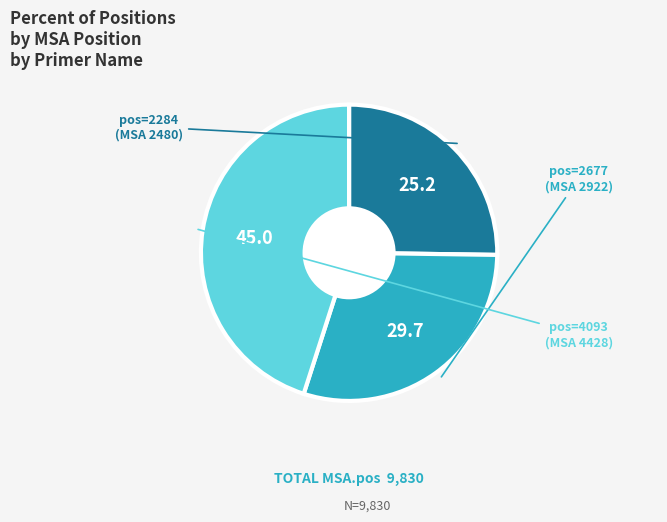

What is the smallest slice in the pie chart?

pos=2284